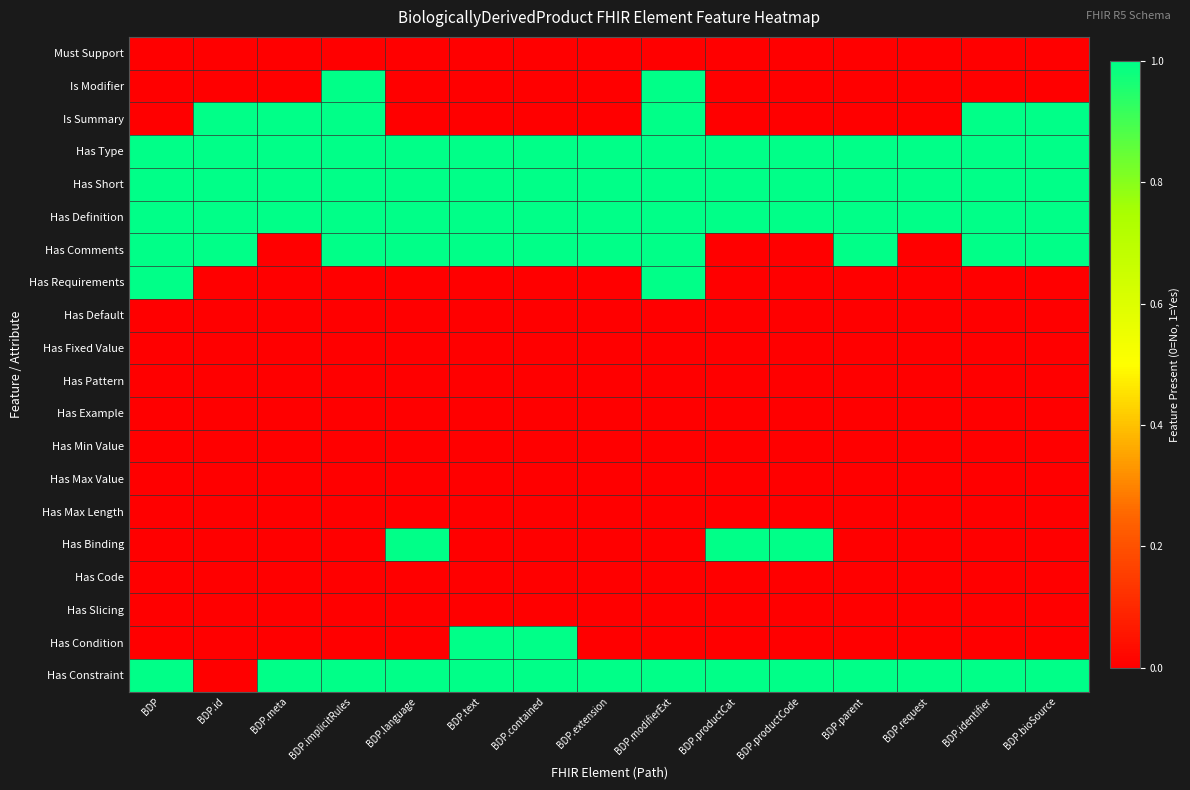

Which label corresponds to the smallest value in the chart?

BDP